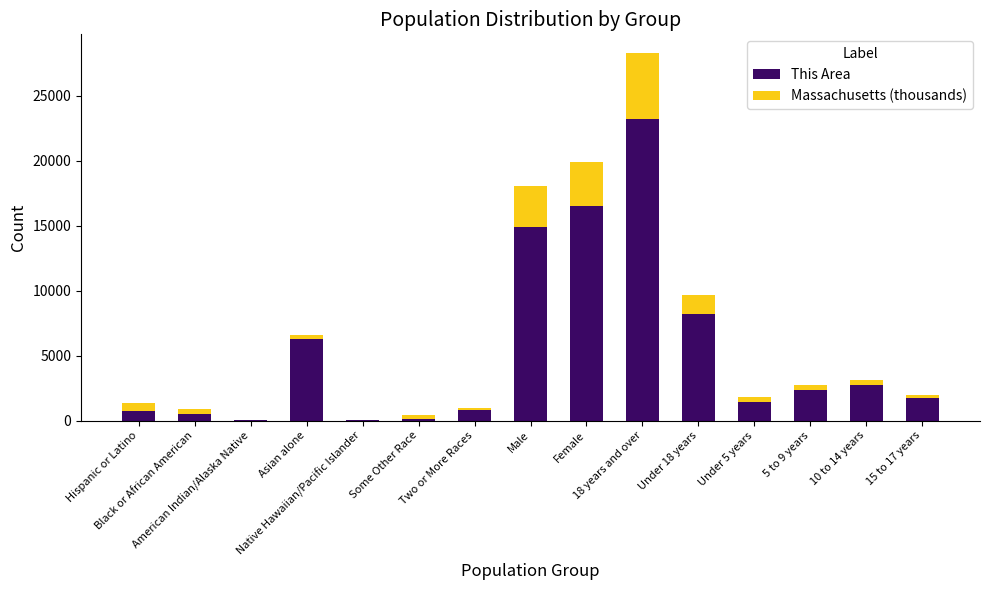

What is the maximum value for This Area?

23187